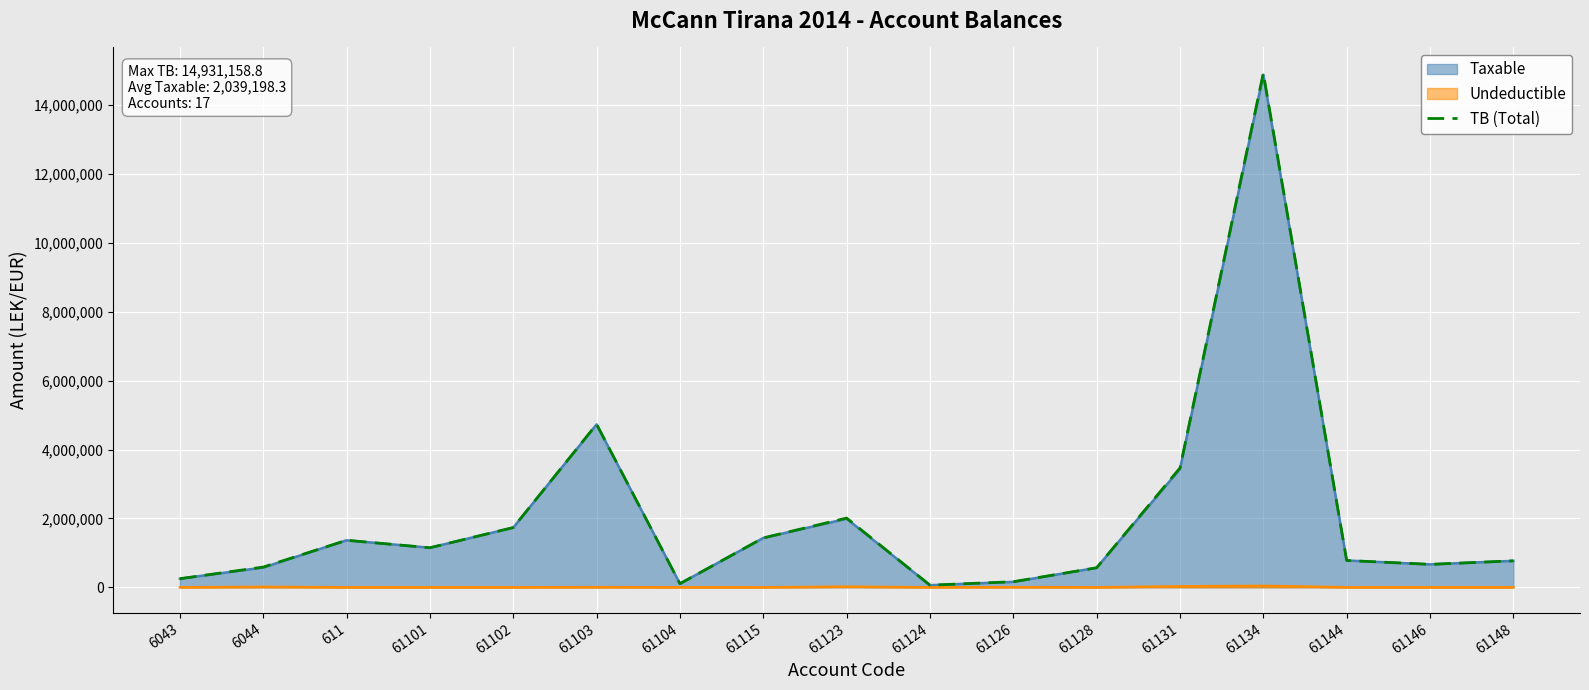

Is it true that the value at 61126 is 163090.0?

True